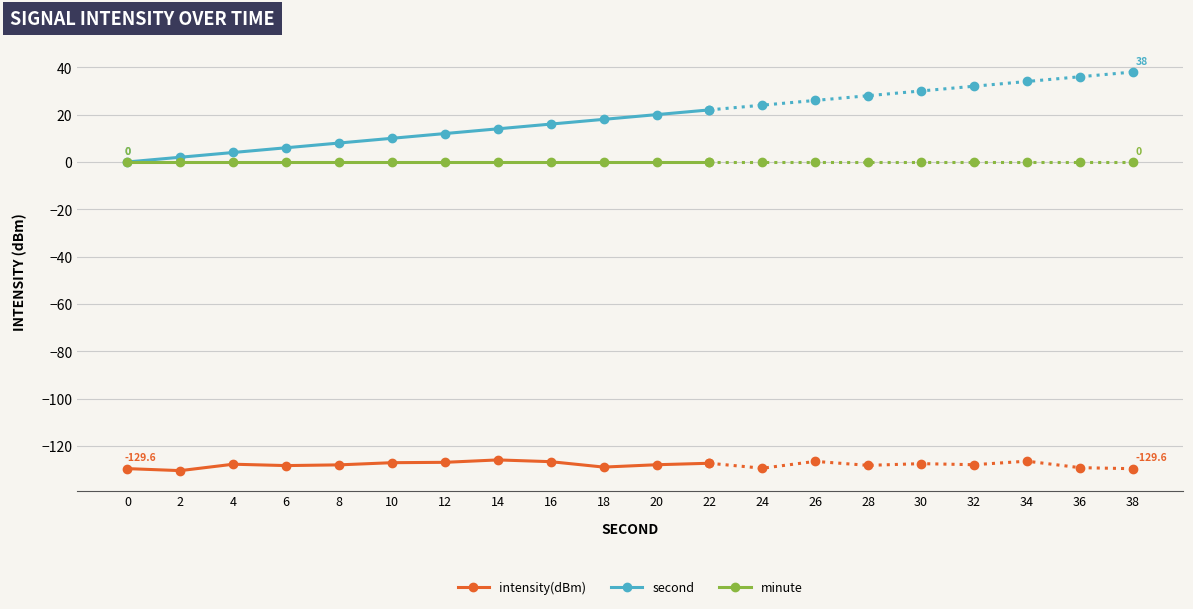

True or false: intensity(dBm) has more than 1 points higher than both neighbors.

True